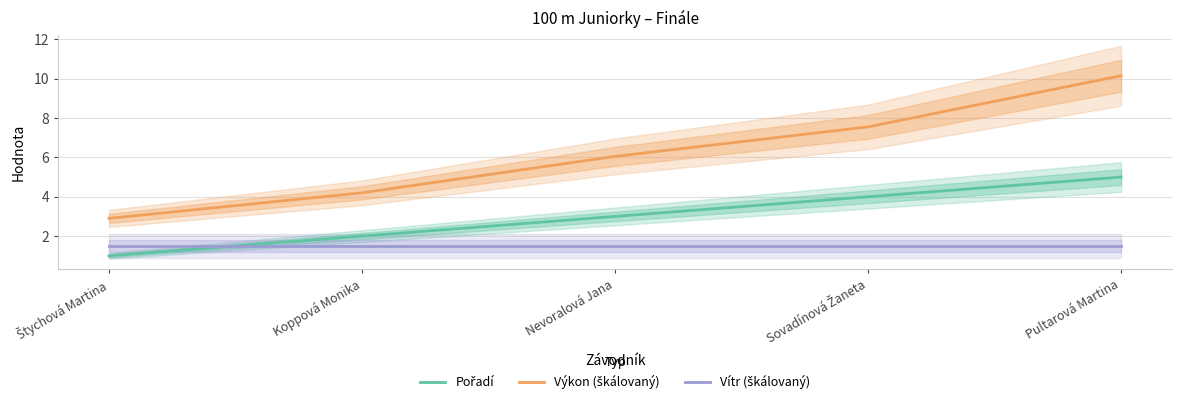

What is the total value across all series at Sovadínová Žaneta?

13.0